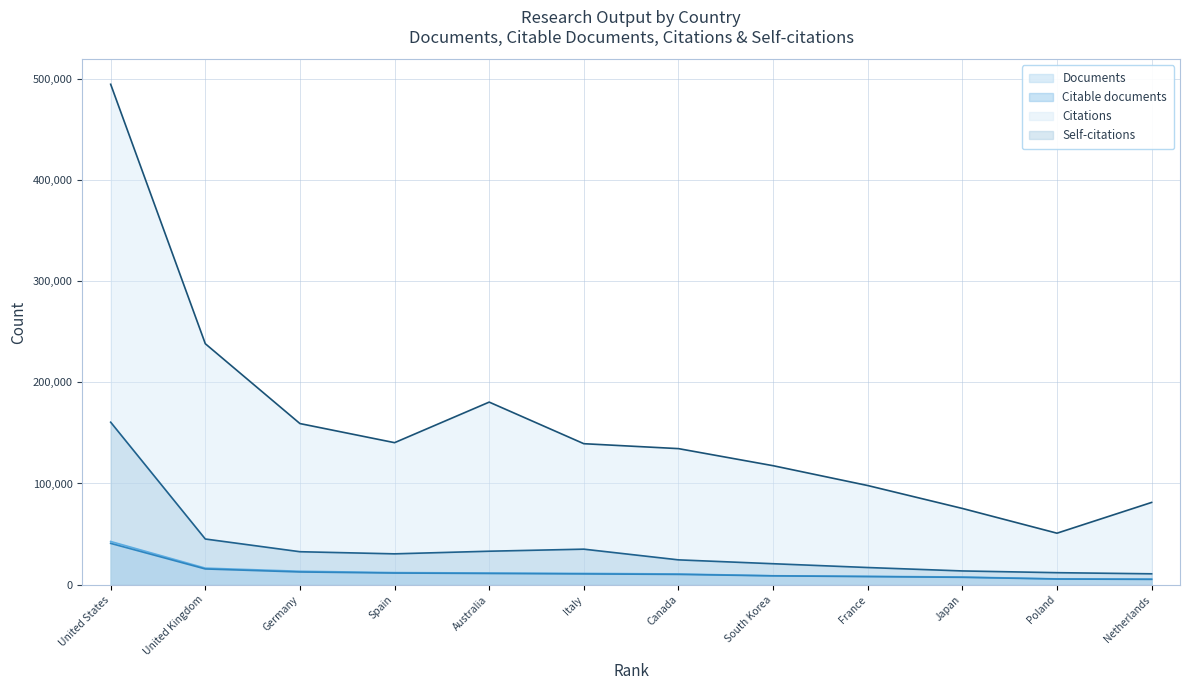

True or false: Citable documents and Documents intersect in this chart.

False